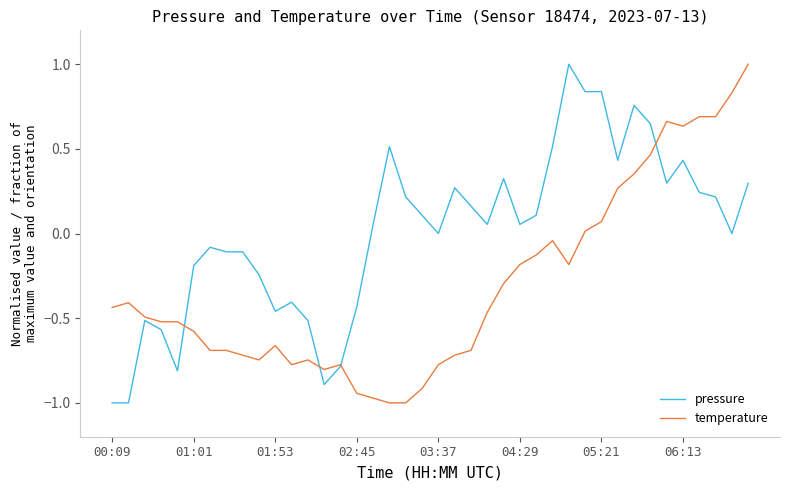

How many categories are shown in the chart?

40